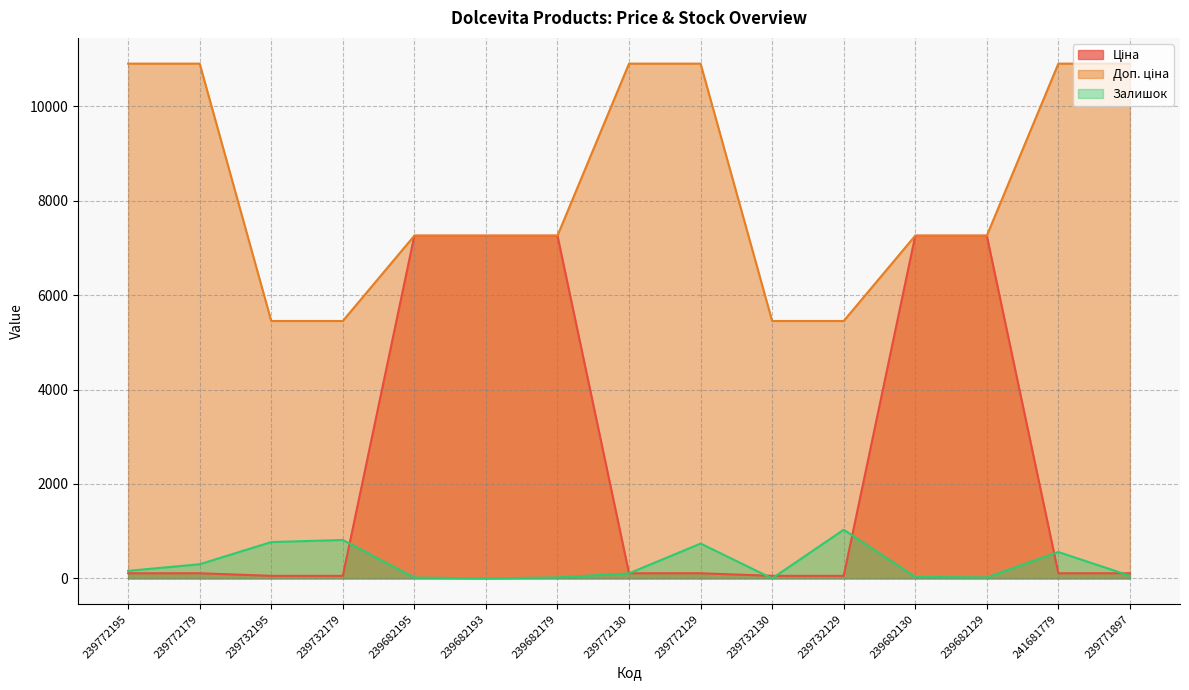

Reading left to right, extract all data points from this chart.

Ціна: 239772195=109.0	239772179=109.0	239732195=54.5	239732179=54.5	239682195=7258.9	239682193=7258.9	239682179=7258.9	239772130=109.0	239772129=109.0	239732130=54.5	239732129=54.5	239682130=7258.9	239682129=7258.9	241681779=109.0	239771897=109.0
Доп. ціна: 239772195=10903.0	239772179=10903.0	239732195=5452.0	239732179=5452.0	239682195=7258.9	239682193=7258.9	239682179=7258.9	239772130=10903.0	239772129=10903.0	239732130=5452.0	239732129=5452.0	239682130=7258.9	239682129=7258.9	241681779=10903.0	239771897=10903.0
Залишок: 239772195=160.0	239772179=300.0	239732195=770.0	239732179=814.0	239682195=18.0	239682193=0.0	239682179=20.0	239772130=107.0	239772129=738.0	239732130=0.0	239732129=1031.0	239682130=32.0	239682129=21.0	241681779=559.0	239771897=56.0